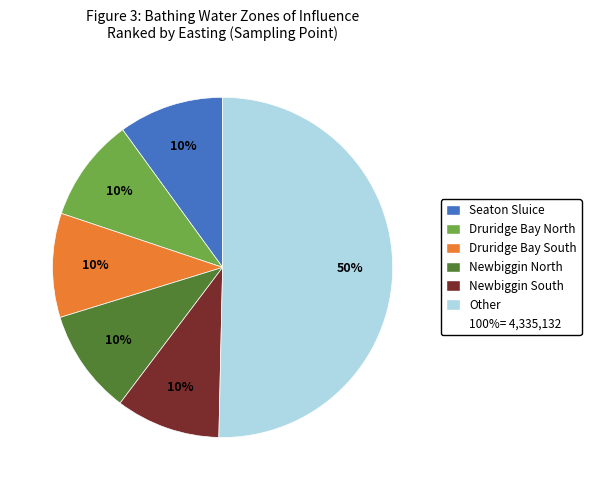

How many segments does this pie chart have?

6